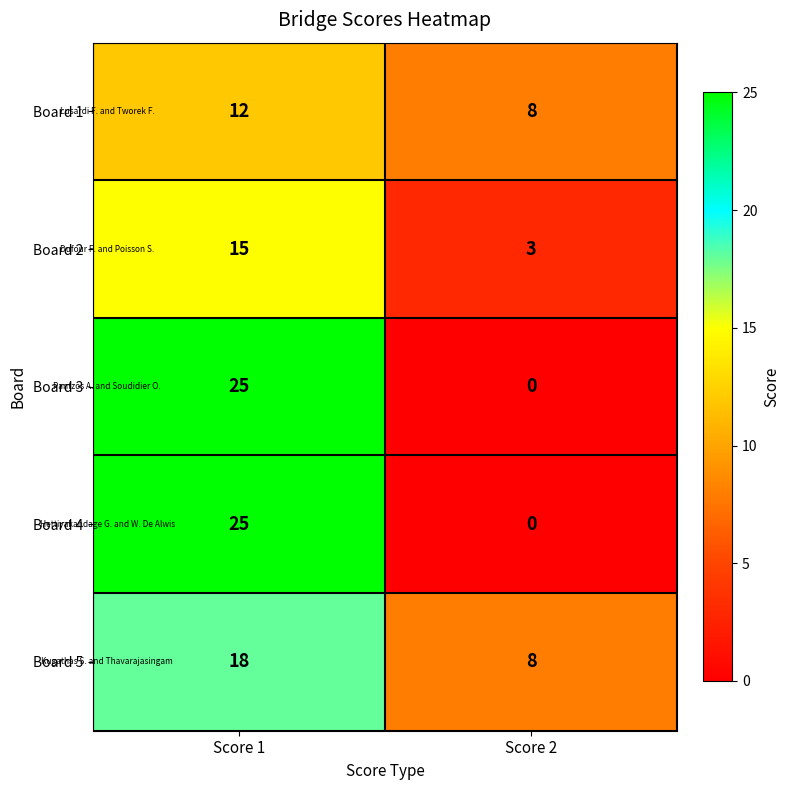

The value of Board 1 at Score 2 is 8. True or false?

True